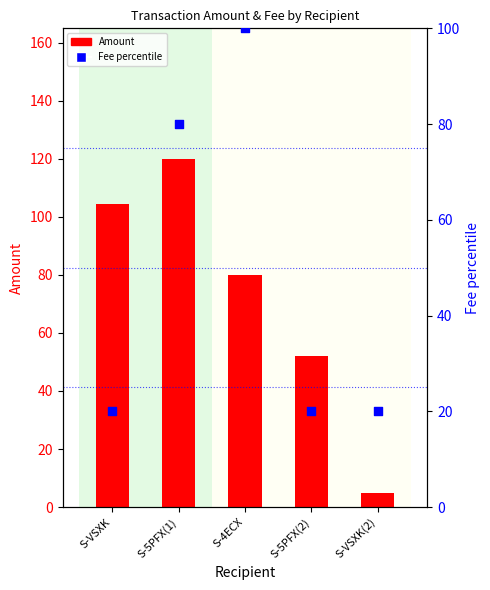

What is the total value across all series at S-5PFX(1)?

200.0